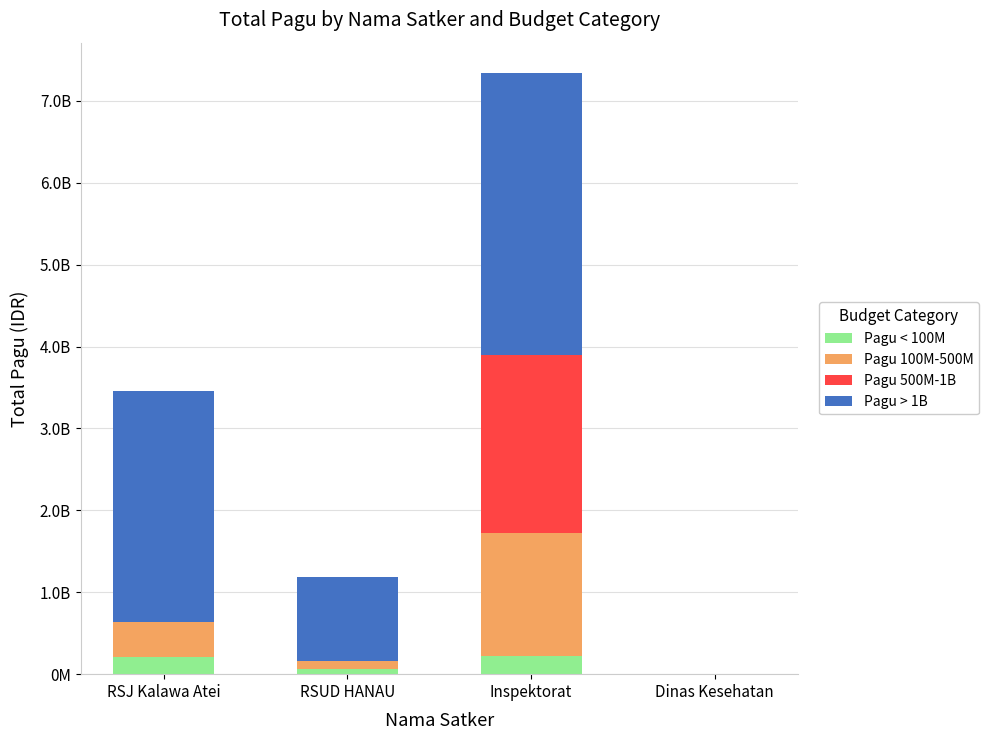

Does the chart contain stacked bars?

Yes